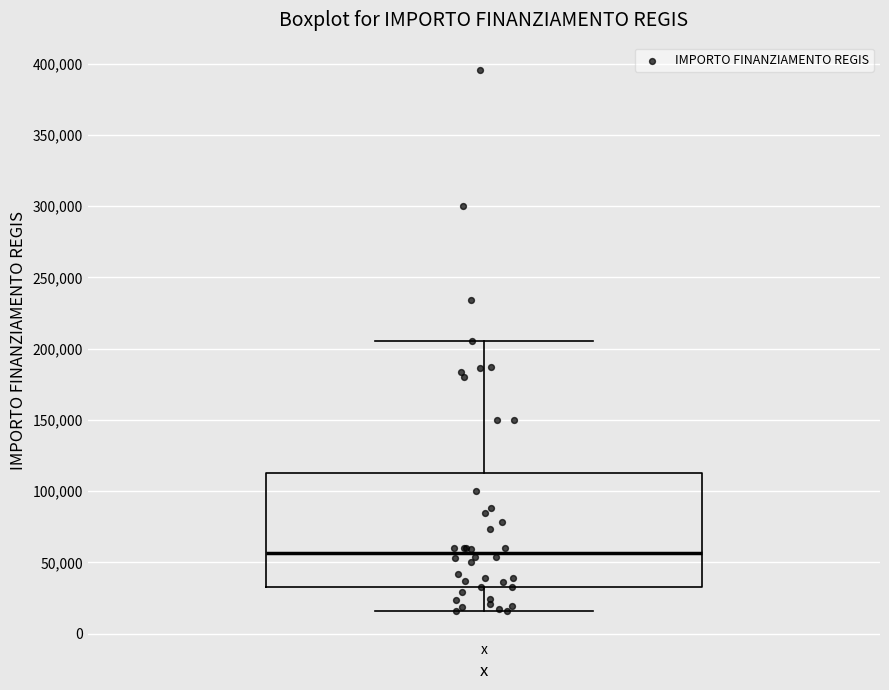

Transcribe this box plot: give where the median line is, the range the box spans, and where the two whiskers end, as read against the y-axis. The values are not printed on the chart, so give them approximately, as read against the axis.

median 55000, box 35000 to 115000, whiskers 15000 to 205000